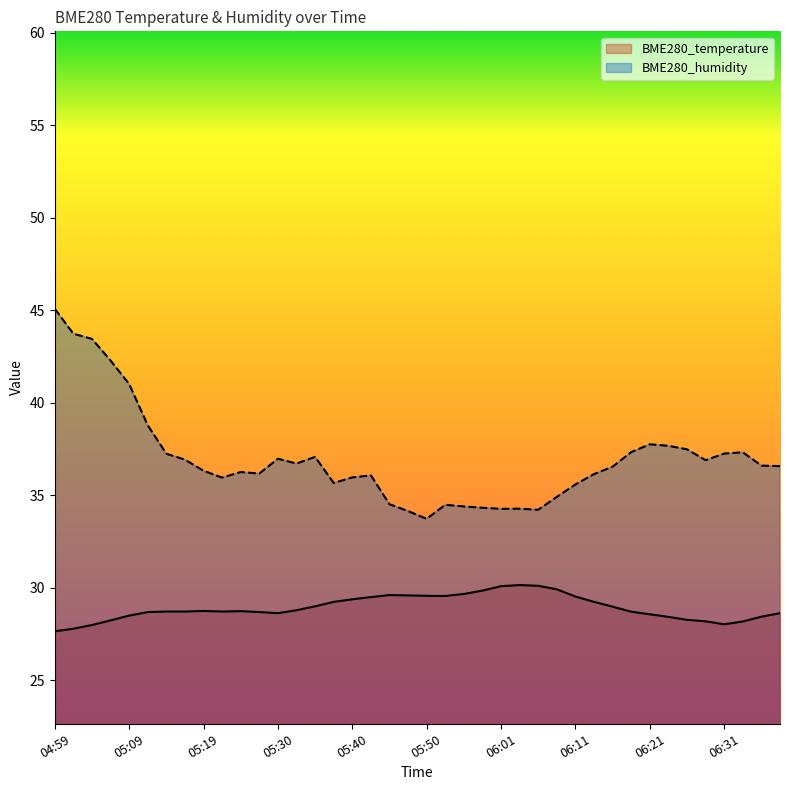

What is the label of the 6th point from the left?

05:12